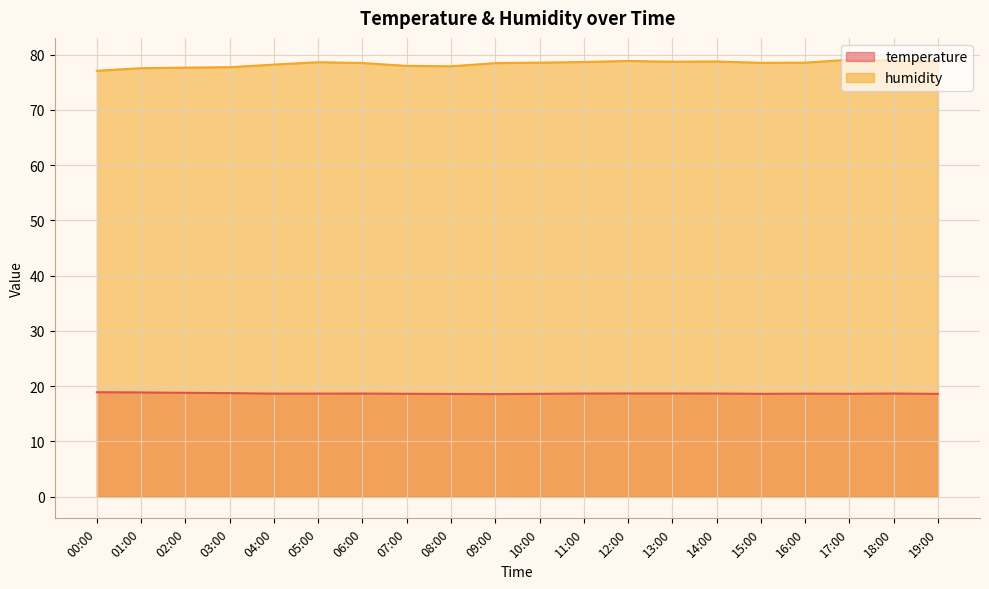

What value does the humidity series have at 08:00?

77.9